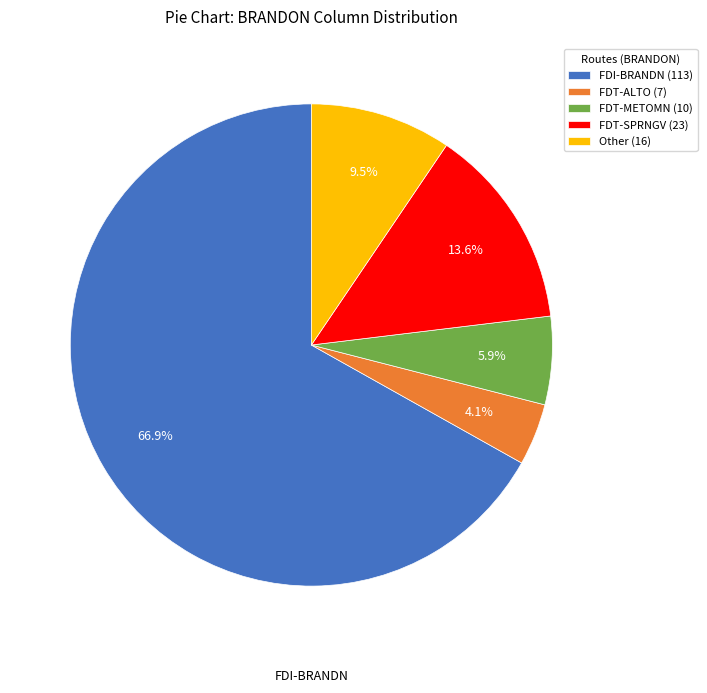

To the nearest percent, what is the difference between the largest and smallest slice percentages?

63%